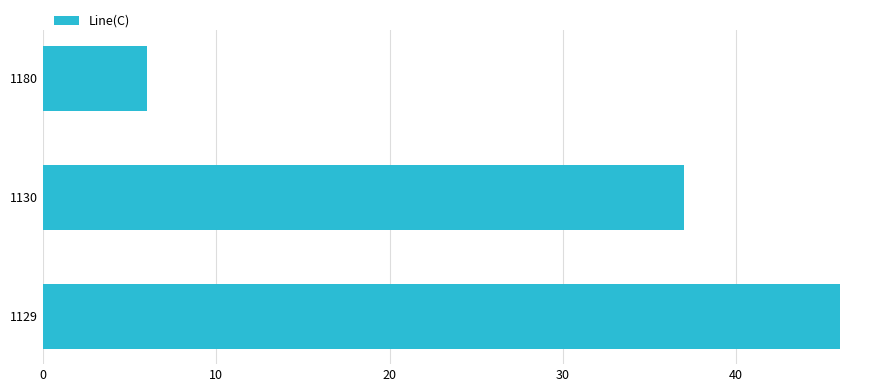

The chart shows a value of 46 at 1129. True or false?

True